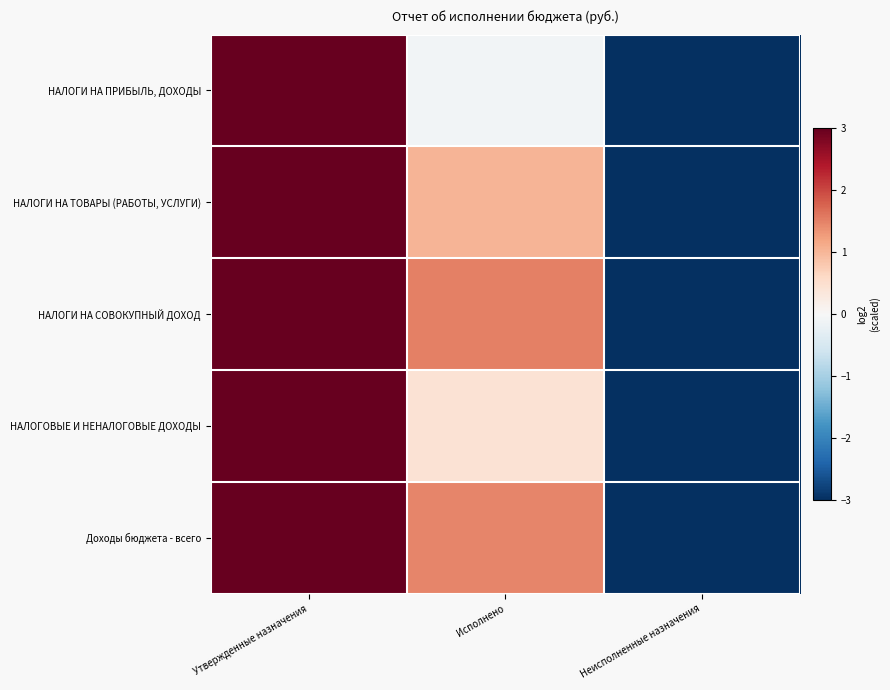

Which has a higher value, Исполнено or Утвержденные назначения?

Утвержденные назначения